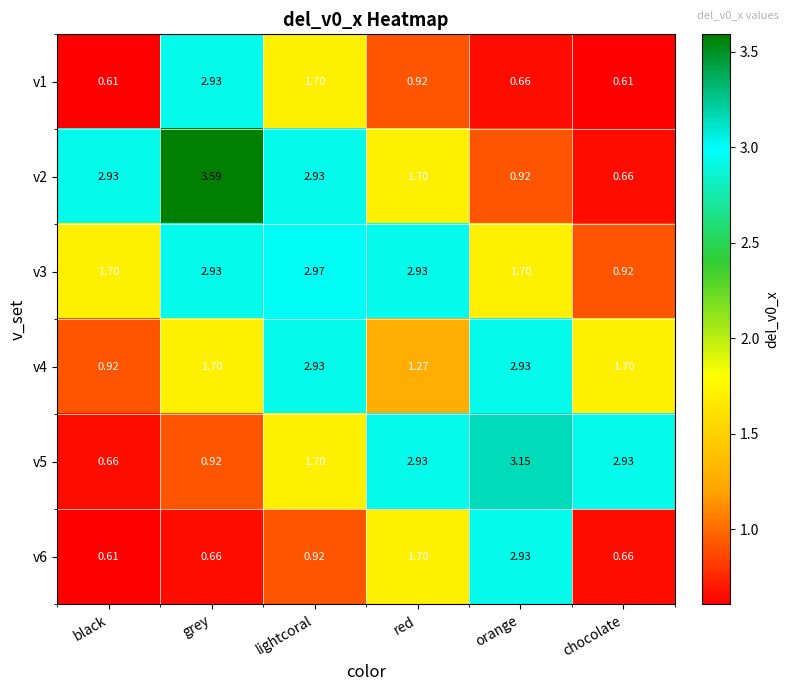

Count the number of data series in this chart.

6